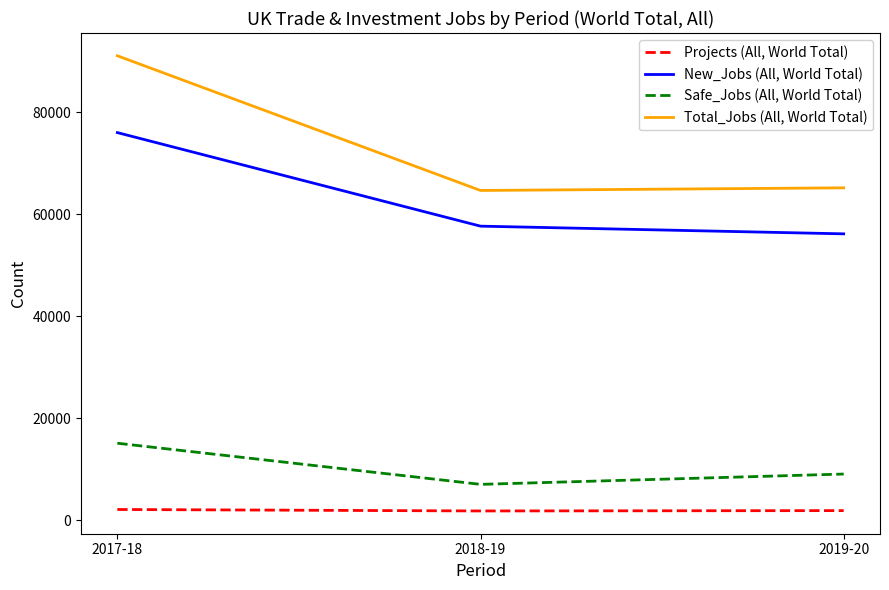

What is the difference between the highest and lowest values at 2017-18?

88959